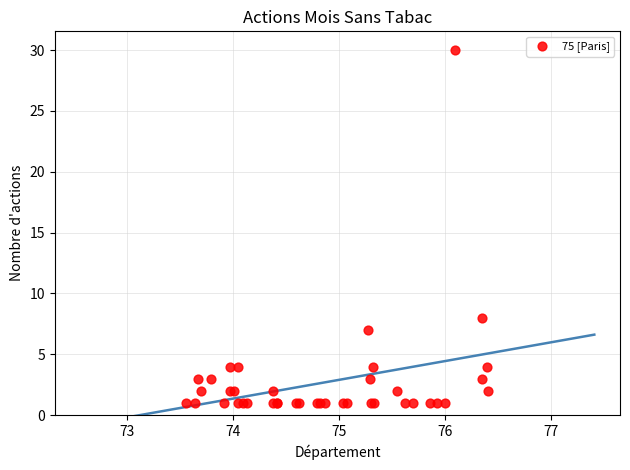

What Y value in the scatter plot is closest to 15?

8